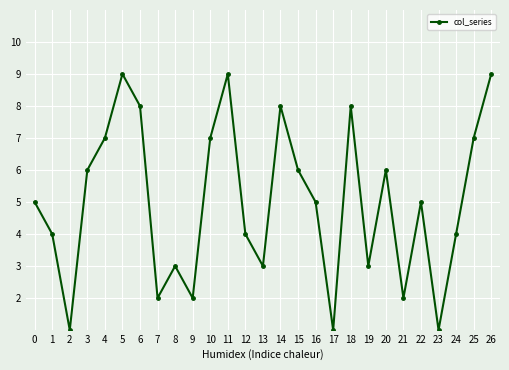

What is the maximum value shown in the chart?

9